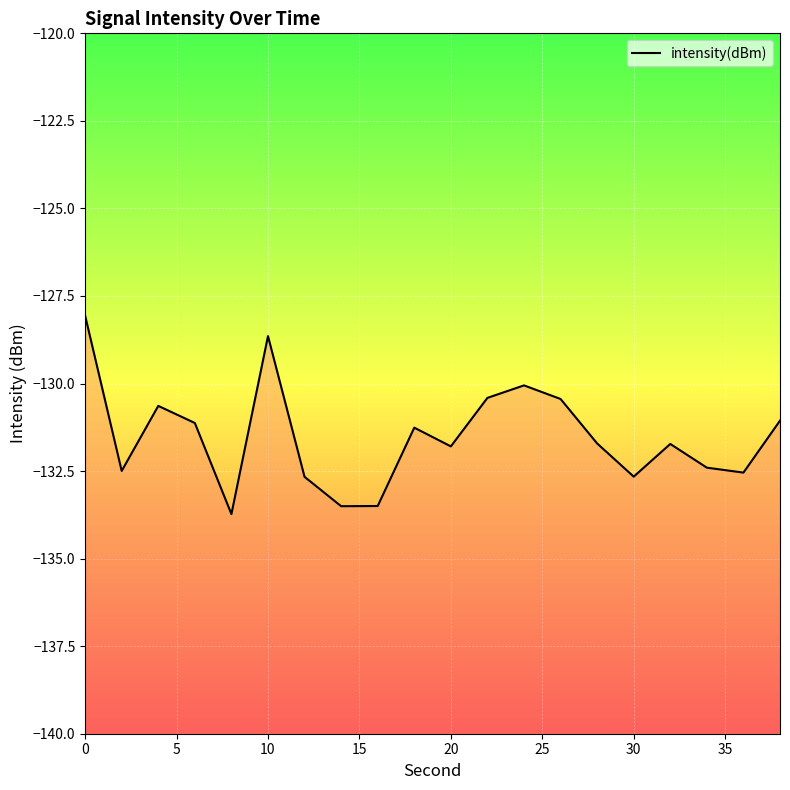

What is the greatest value displayed?

-128.1